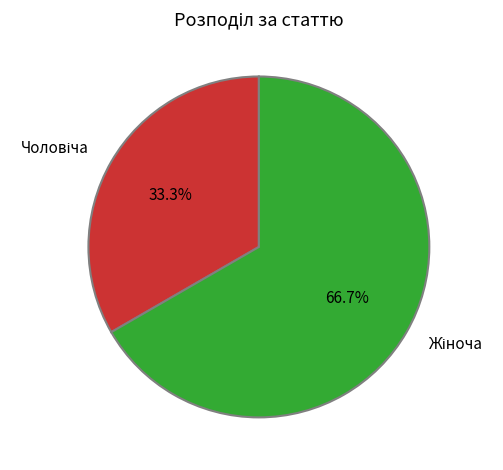

Does any single category account for the majority?

Yes